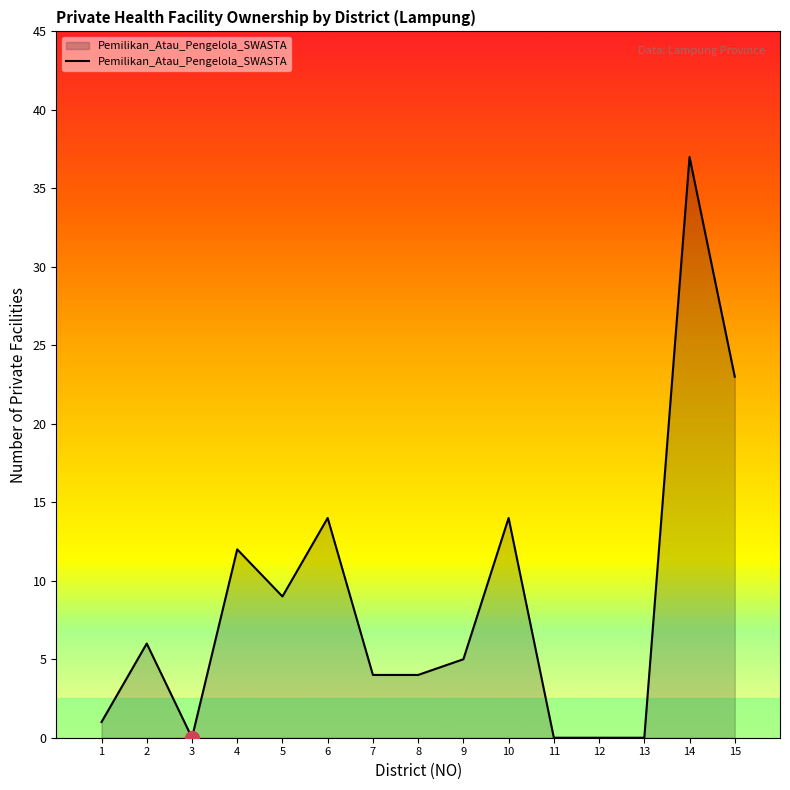

What is the sum of the values at 13 and 2?

6